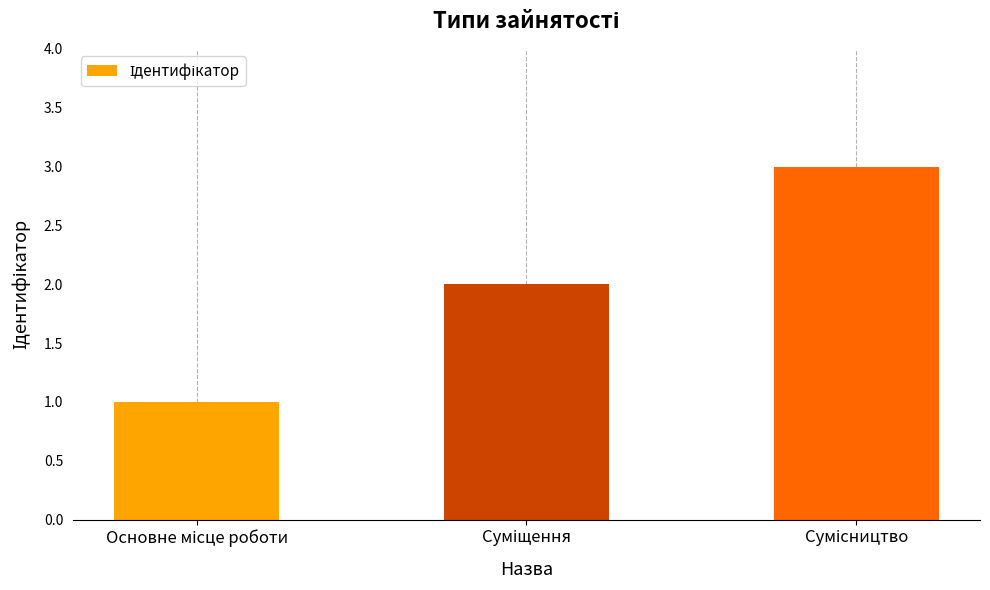

What is the greatest value displayed?

3